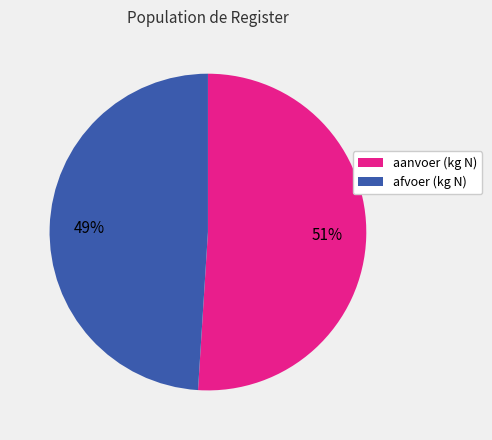

Rank the categories by value from lowest to highest.

afvoer, aanvoer